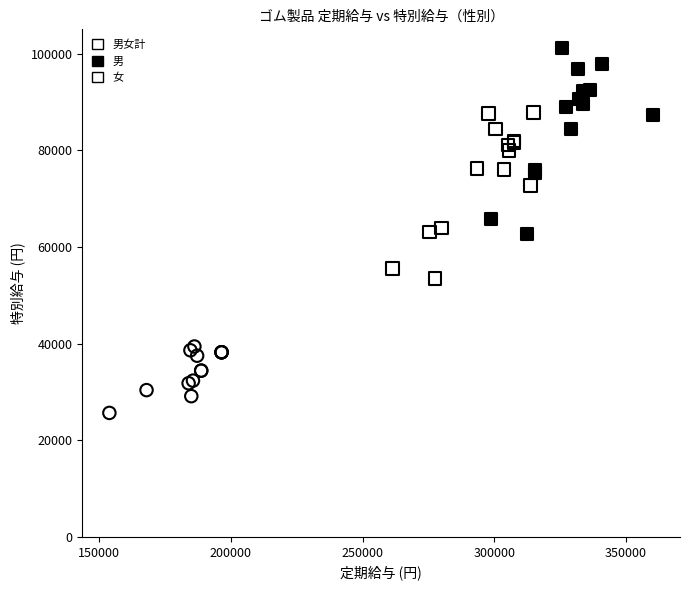

Which series reaches the minimum Y coordinate?

女